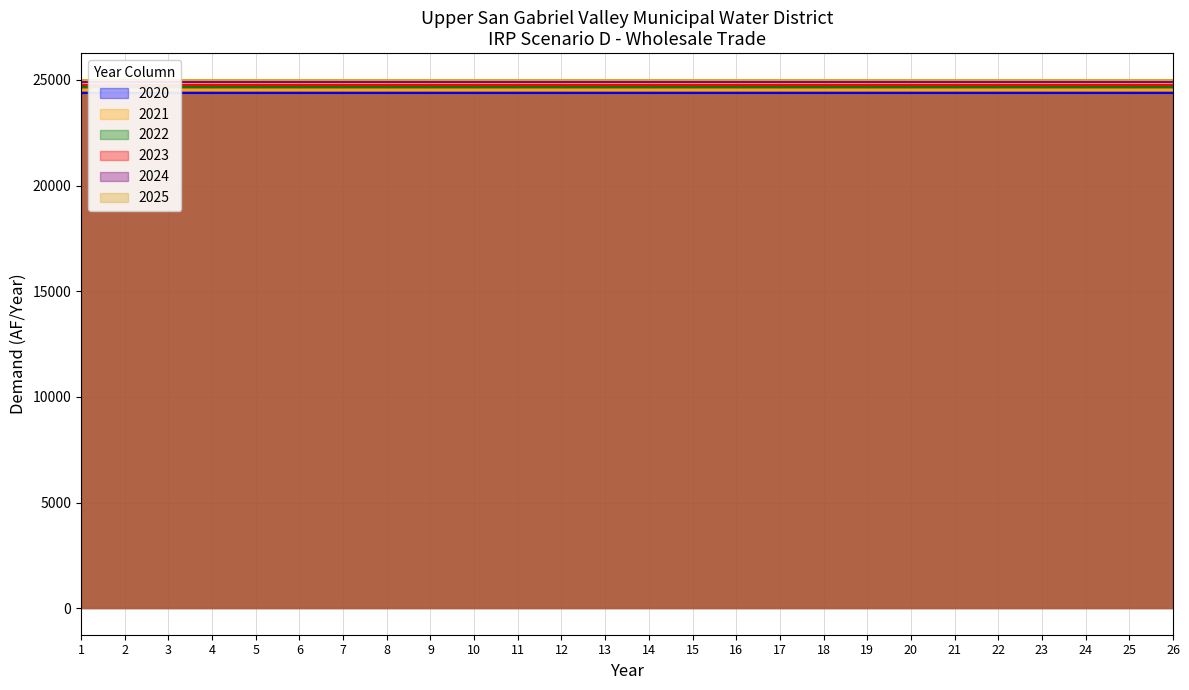

Reading left to right, transcribe all the data shown in this chart.

2020: 24392.7	24392.7	24392.7	24392.7	24392.7	24392.7	24392.7	24392.7	24392.7	24392.7	24392.7	24392.7	24392.7	24392.7	24392.7	24392.7	24392.7	24392.7	24392.7	24392.7	24392.7	24392.7	24392.7	24392.7	24392.7	24392.7
2021: 24520.7	24520.7	24520.7	24520.7	24520.7	24520.7	24520.7	24520.7	24520.7	24520.7	24520.7	24520.7	24520.7	24520.7	24520.7	24520.7	24520.7	24520.7	24520.7	24520.7	24520.7	24520.7	24520.7	24520.7	24520.7	24520.7
2022: 24647.4	24647.4	24647.4	24647.4	24647.4	24647.4	24647.4	24647.4	24647.4	24647.4	24647.4	24647.4	24647.4	24647.4	24647.4	24647.4	24647.4	24647.4	24647.4	24647.4	24647.4	24647.4	24647.4	24647.4	24647.4	24647.4
2023: 24772.7	24772.7	24772.7	24772.7	24772.7	24772.7	24772.7	24772.7	24772.7	24772.7	24772.7	24772.7	24772.7	24772.7	24772.7	24772.7	24772.7	24772.7	24772.7	24772.7	24772.7	24772.7	24772.7	24772.7	24772.7	24772.7
2024: 24896.6	24896.6	24896.6	24896.6	24896.6	24896.6	24896.6	24896.6	24896.6	24896.6	24896.6	24896.6	24896.6	24896.6	24896.6	24896.6	24896.6	24896.6	24896.6	24896.6	24896.6	24896.6	24896.6	24896.6	24896.6	24896.6
2025: 25020.0	25020.0	25020.0	25020.0	25020.0	25020.0	25020.0	25020.0	25020.0	25020.0	25020.0	25020.0	25020.0	25020.0	25020.0	25020.0	25020.0	25020.0	25020.0	25020.0	25020.0	25020.0	25020.0	25020.0	25020.0	25020.0